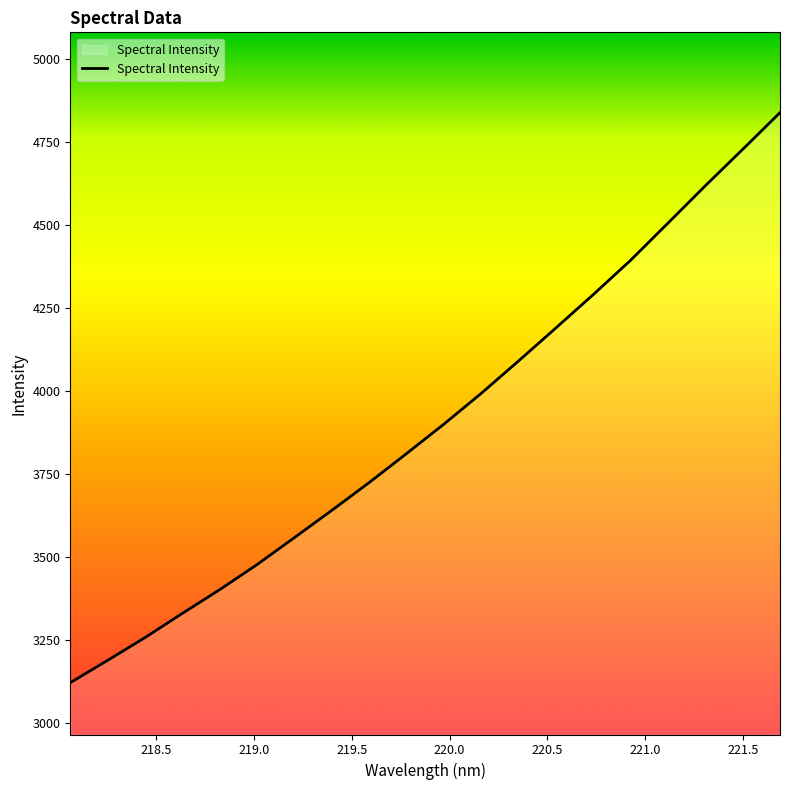

True or false: there are more than 2 points higher than both neighbors.

False